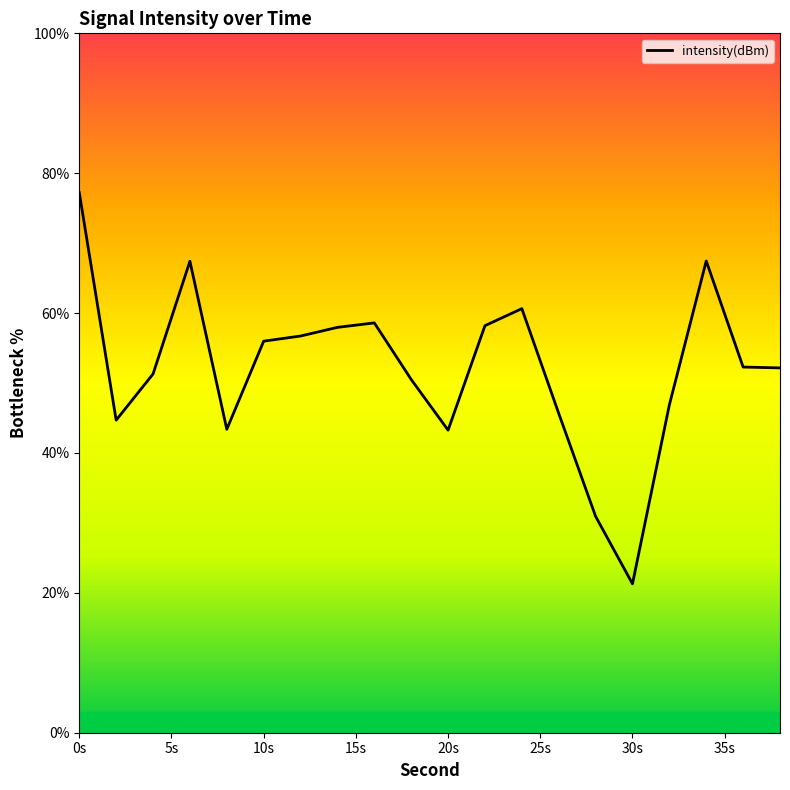

How many lines are shown in the chart?

1